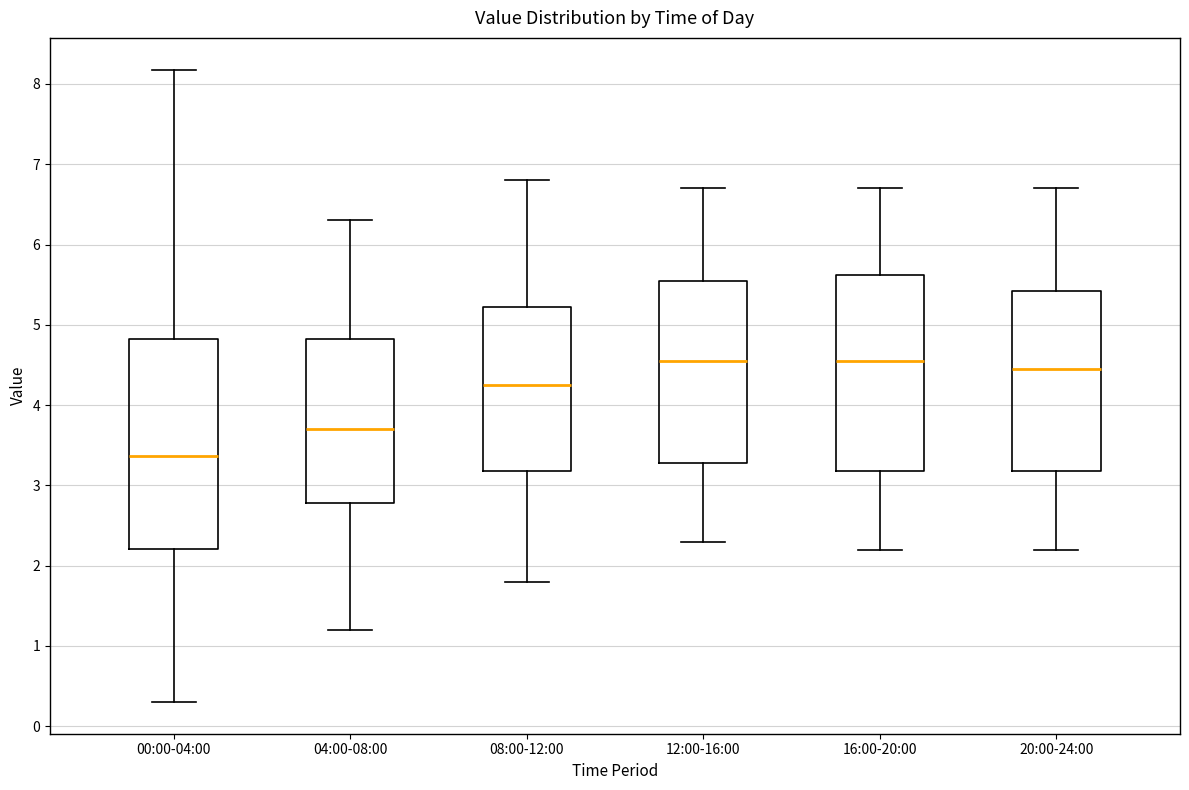

Comparing the boxes themselves (not the whiskers), which one is the tallest?

00:00-04:00